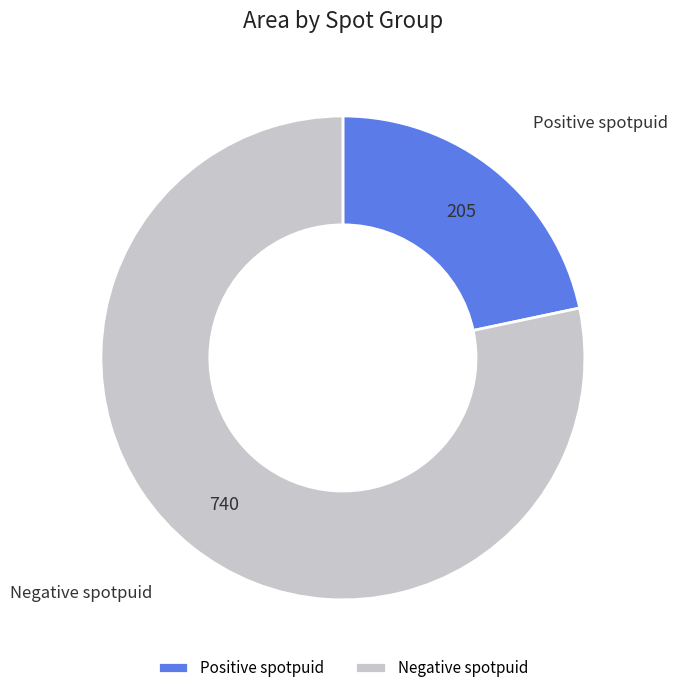

Which category accounts for the majority?

Negative spotpuid